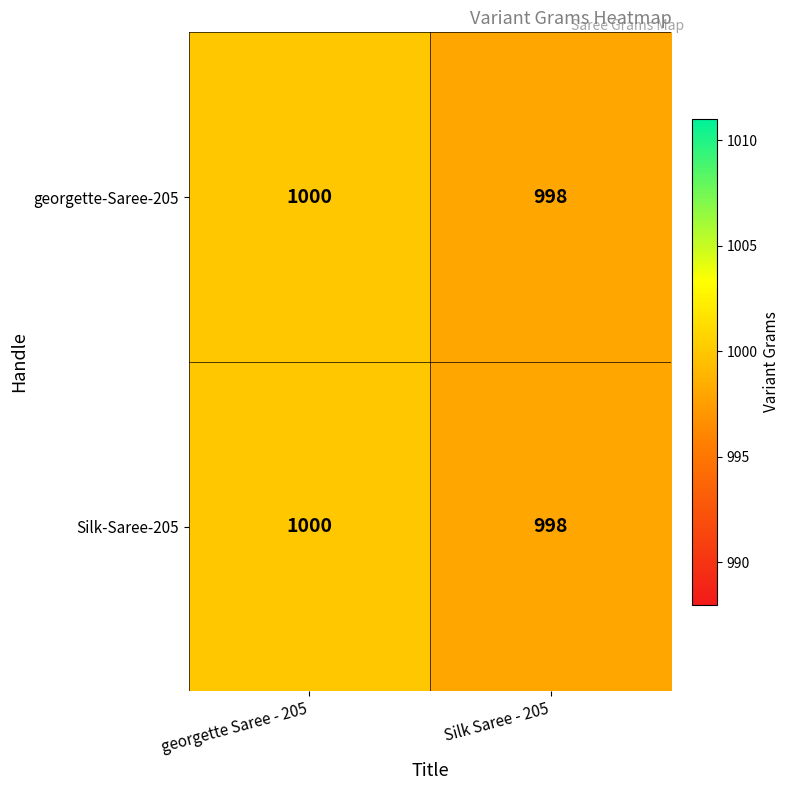

Read the georgette-Saree-205 value at georgette Saree - 205.

1000